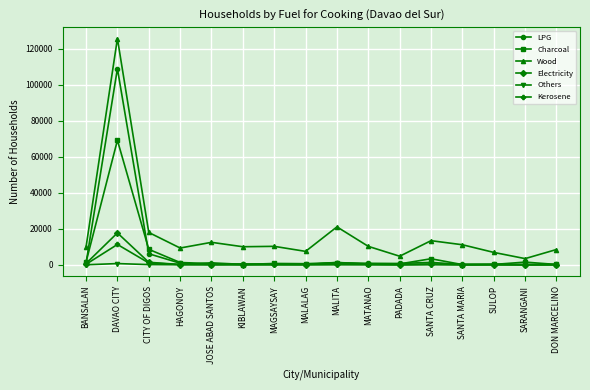

What position from the left is KIBLAWAN?

6